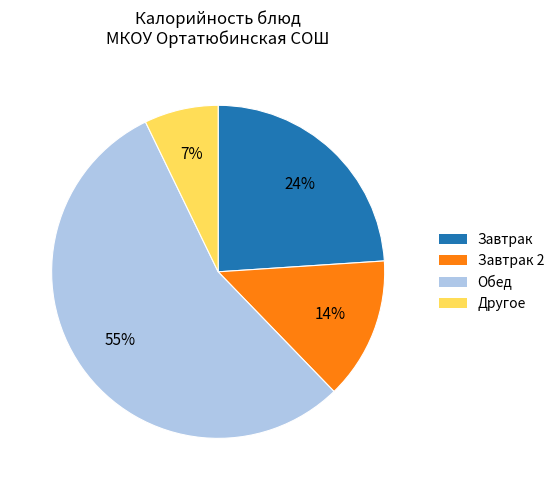

To the nearest percent, what is the difference between the largest and smallest slice percentages?

48%